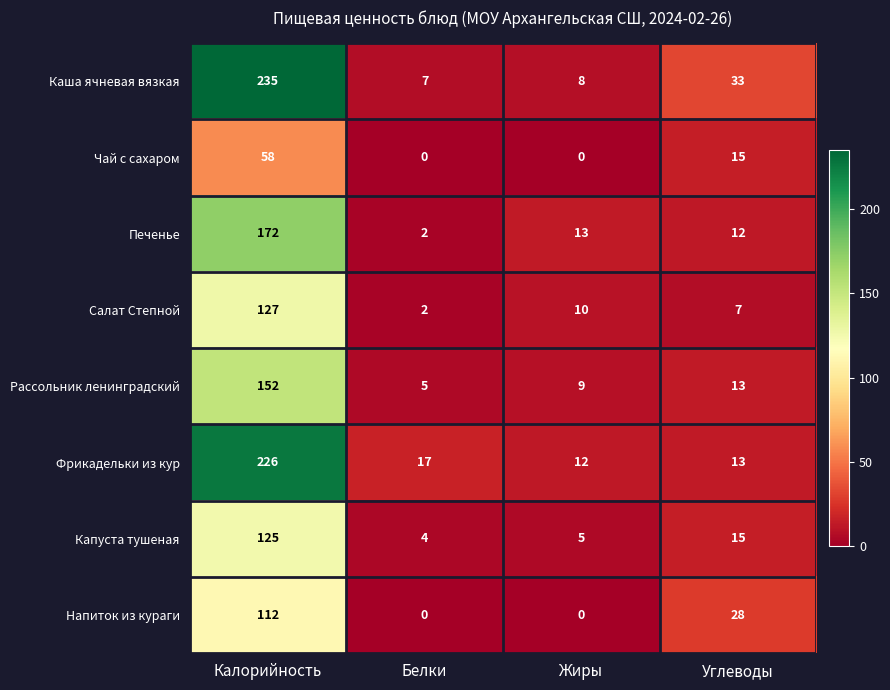

What is the difference between the Чай с сахаром values at Калорийность and Жиры?

58